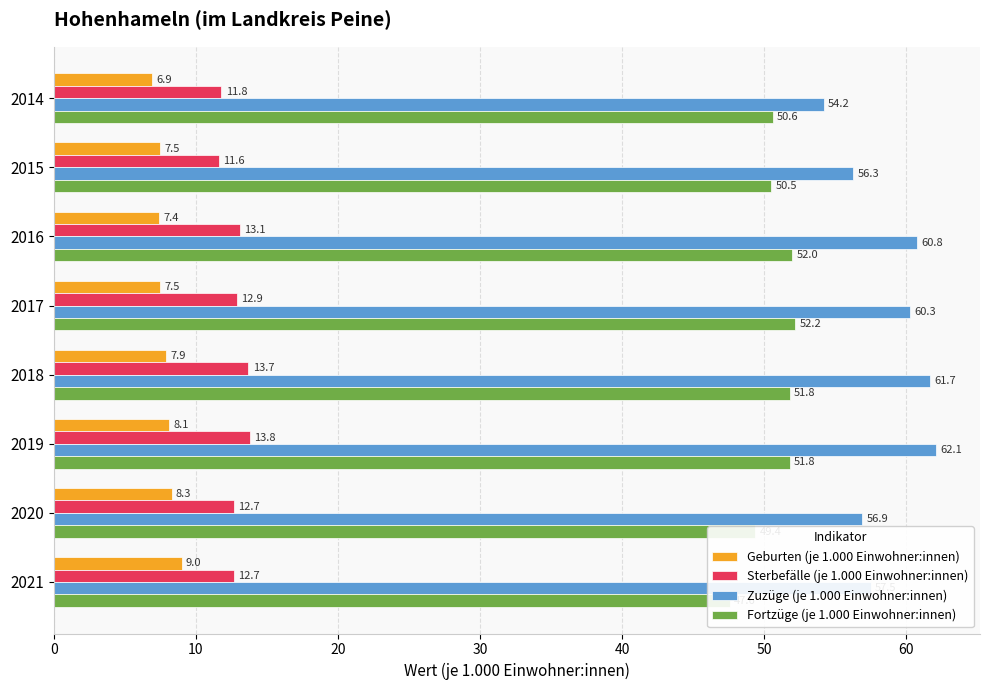

How many distinct data groups are displayed?

4